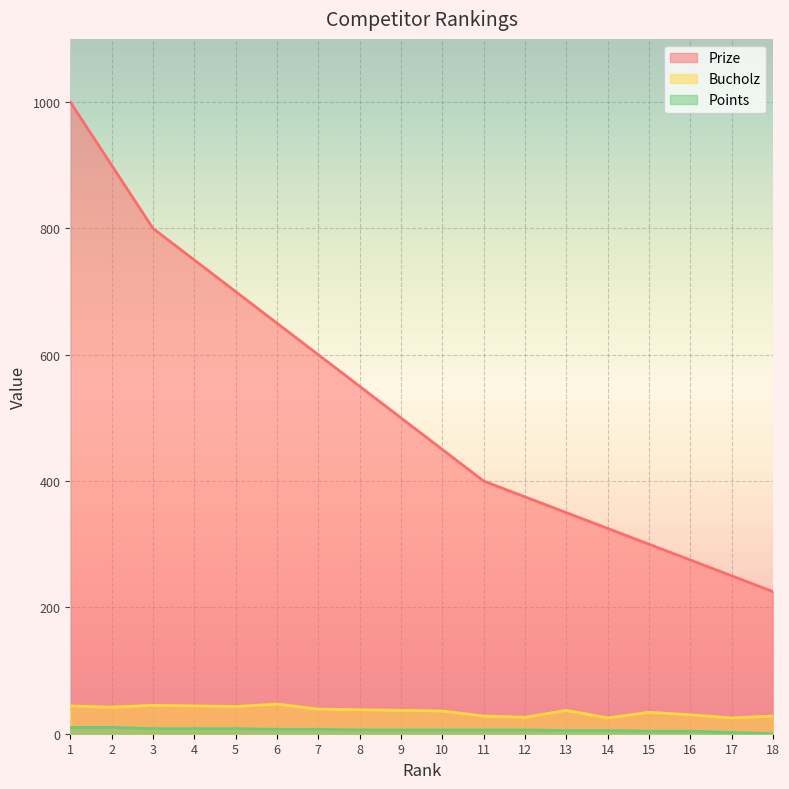

At which category does the chart reach its peak across all series?

1